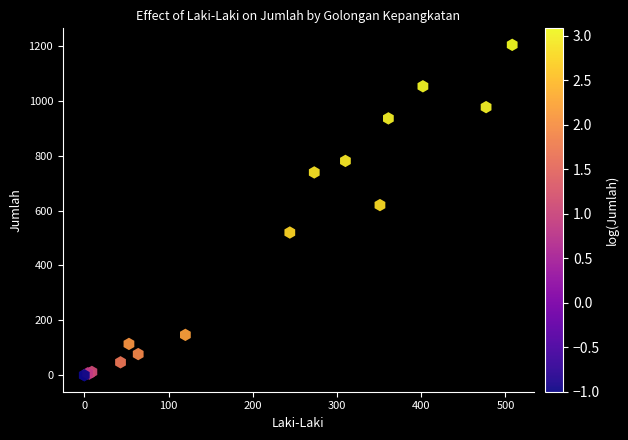

What Y value in the scatter plot is closest to 602?

620